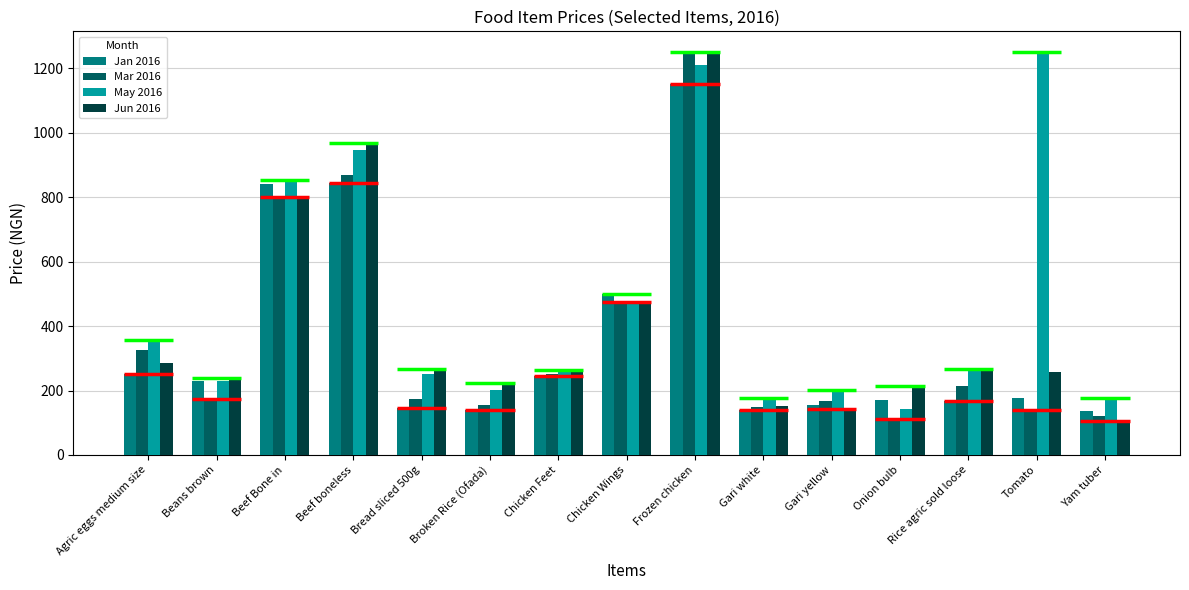

Which has a higher value, Beef Bone in or Onion bulb?

Beef Bone in